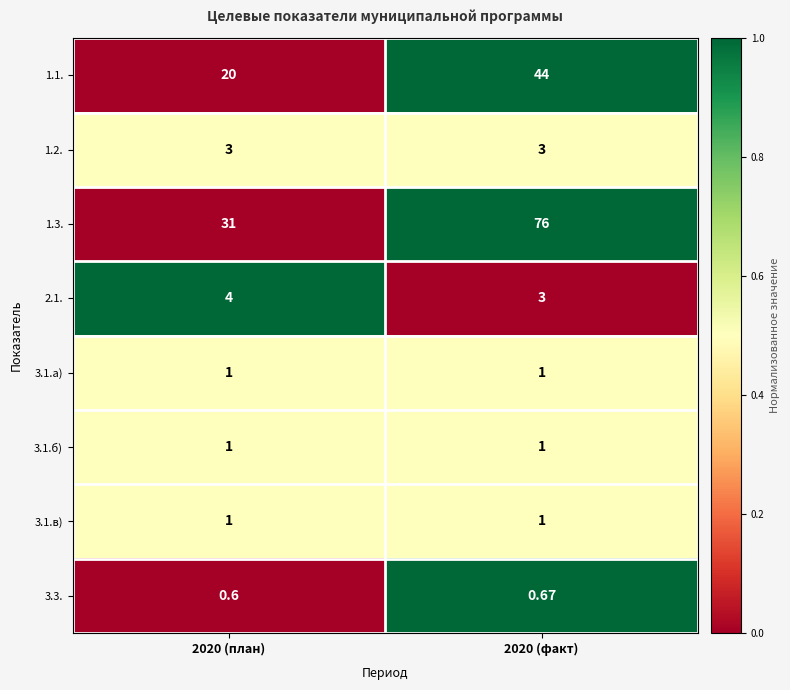

How many categories are shown in the chart?

2